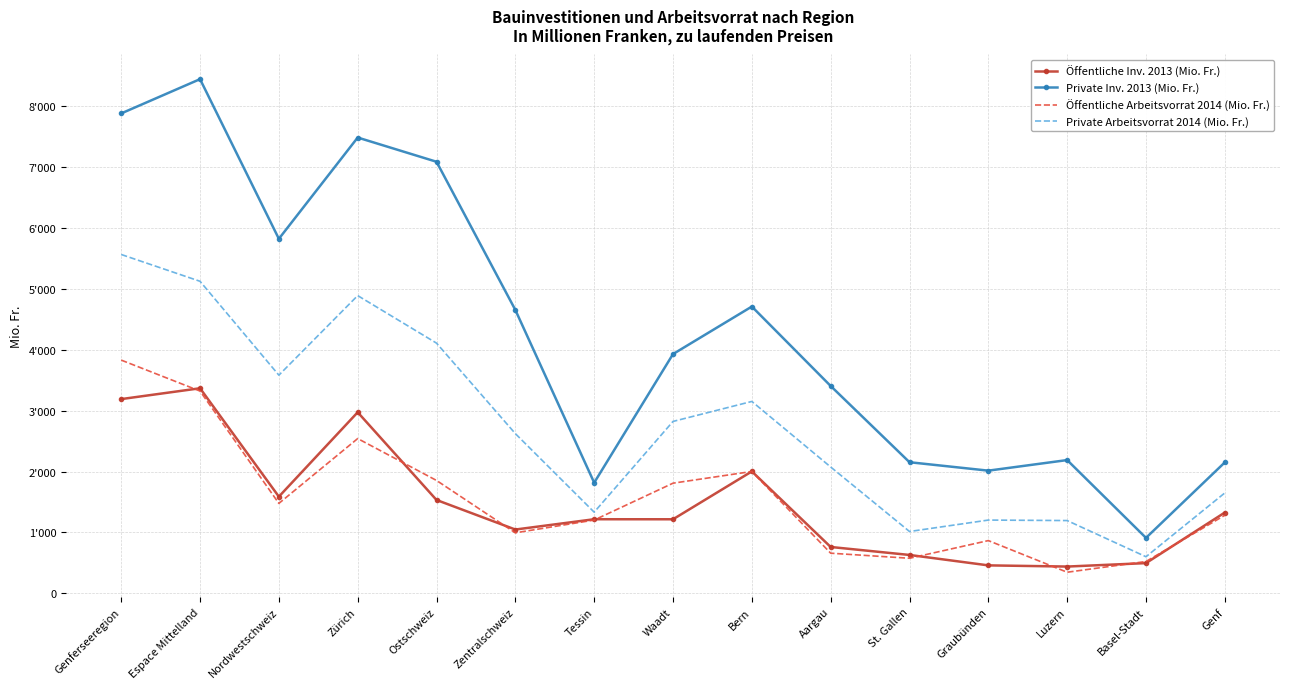

Where is the first local minimum for Private Arbeitsvorrat 2014 (Mio. Fr.)?

Nordwestschweiz